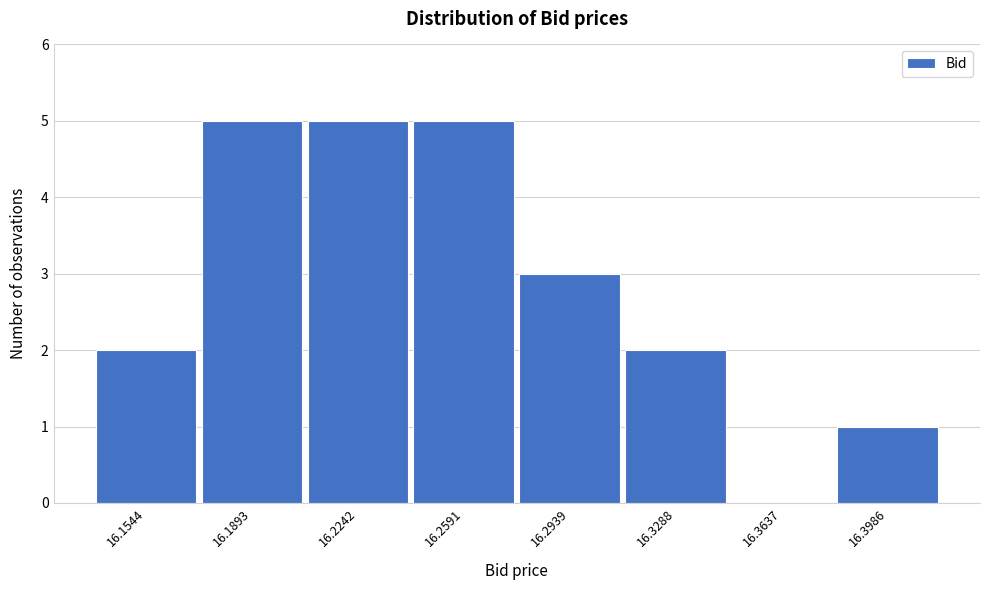

How tall is the bar that spans 16.310 to 16.345 on the x-axis? Neither the bar edges nor the heights are printed on the chart, so give them approximately, as read against the axes.

2